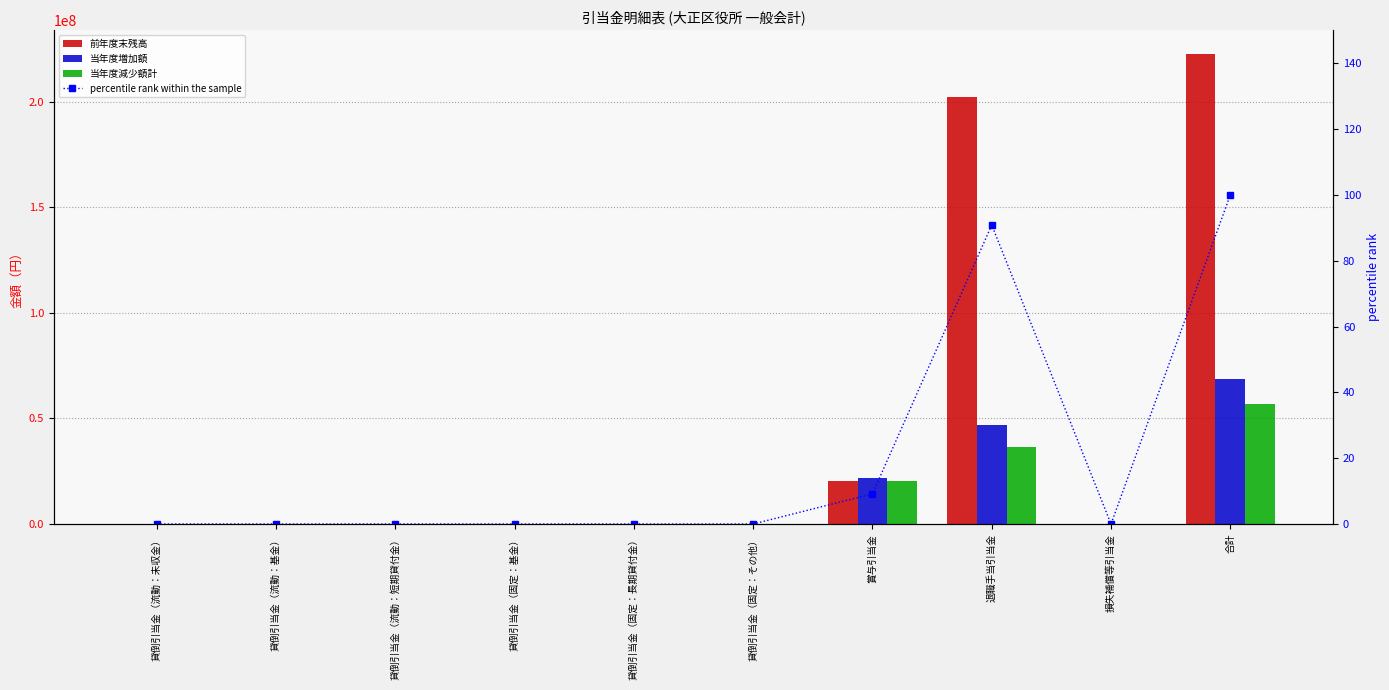

What is the label of the 9th bar from the left?

損失補償等引当金